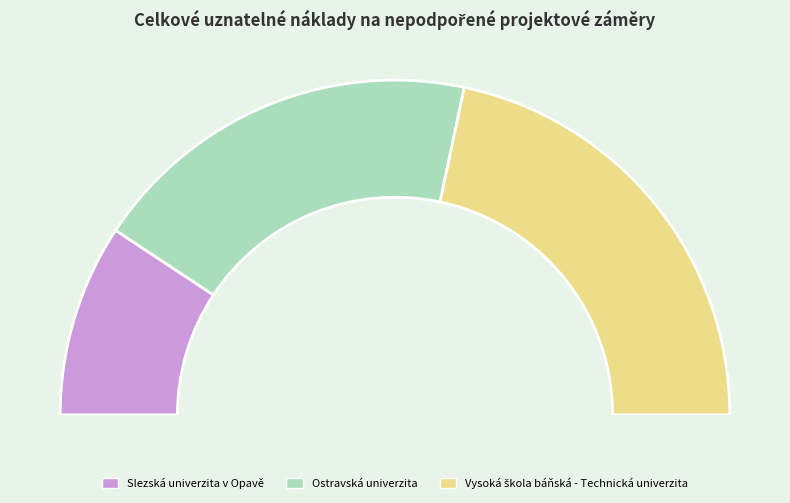

What percentage is the Vysoká škola báňská - Technická univerzita slice, to the nearest percent?

43%